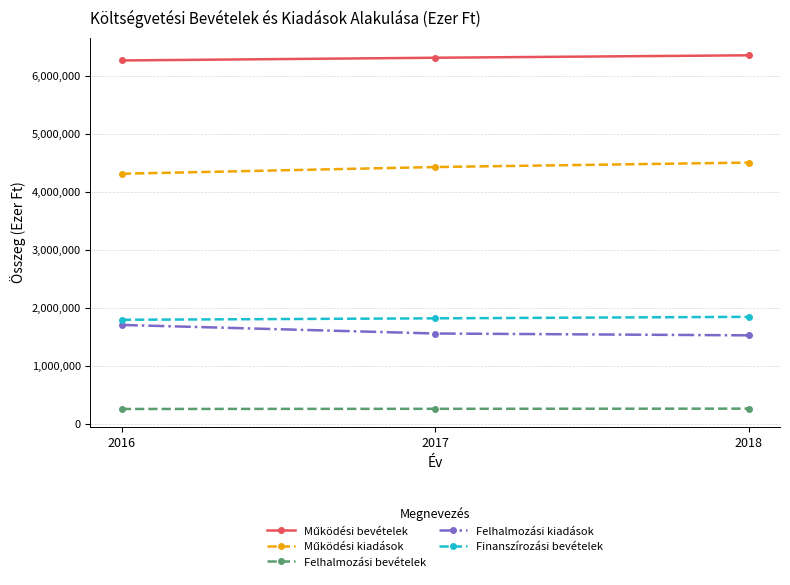

Count the number of data series in this chart.

5